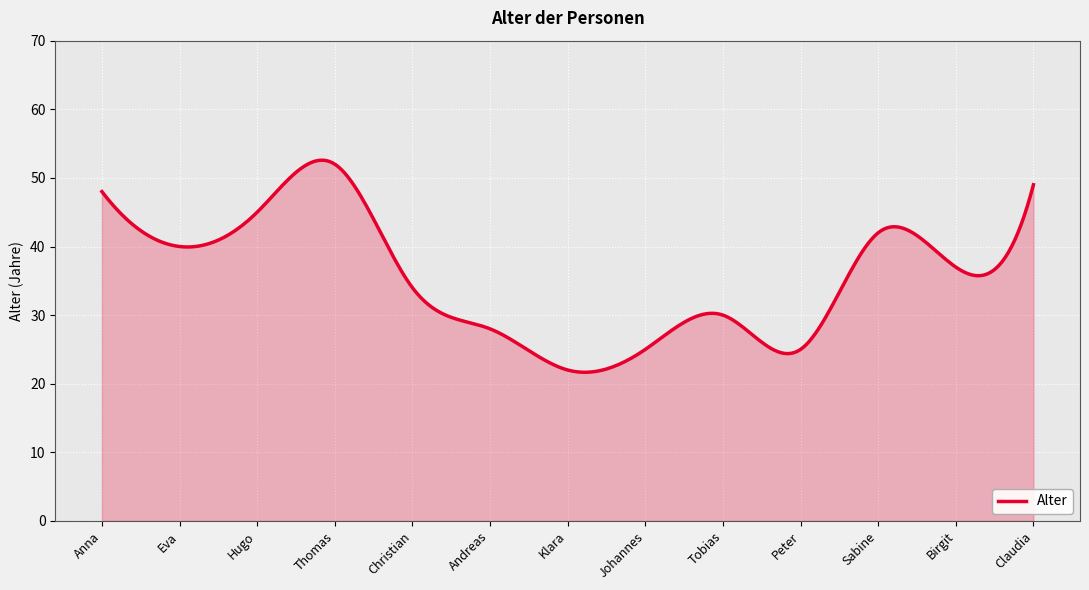

What is the smallest value displayed?

21.7